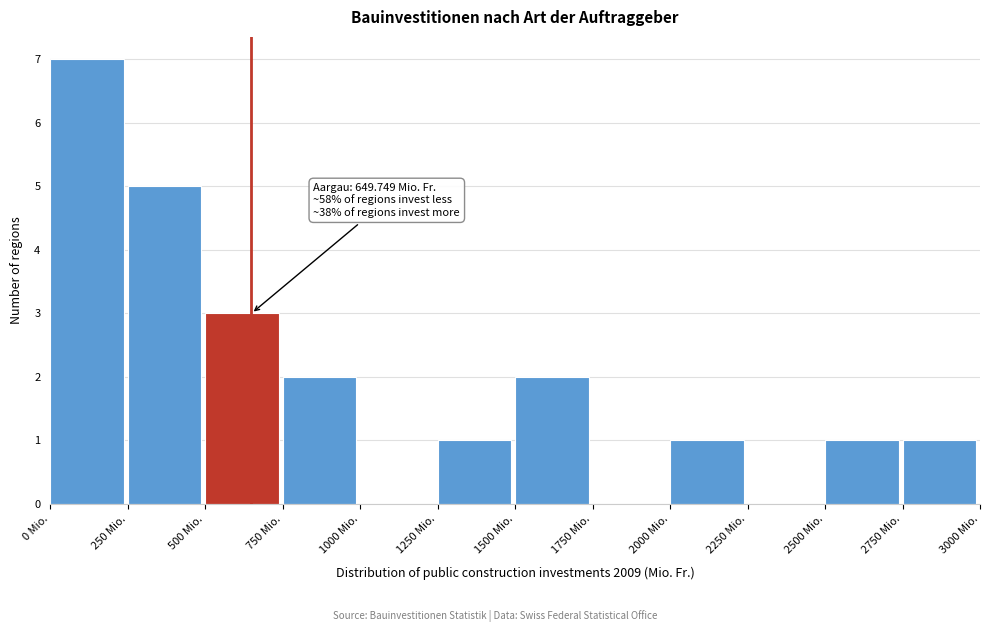

Over which range of the x-axis is the bar tallest?

0 to 250